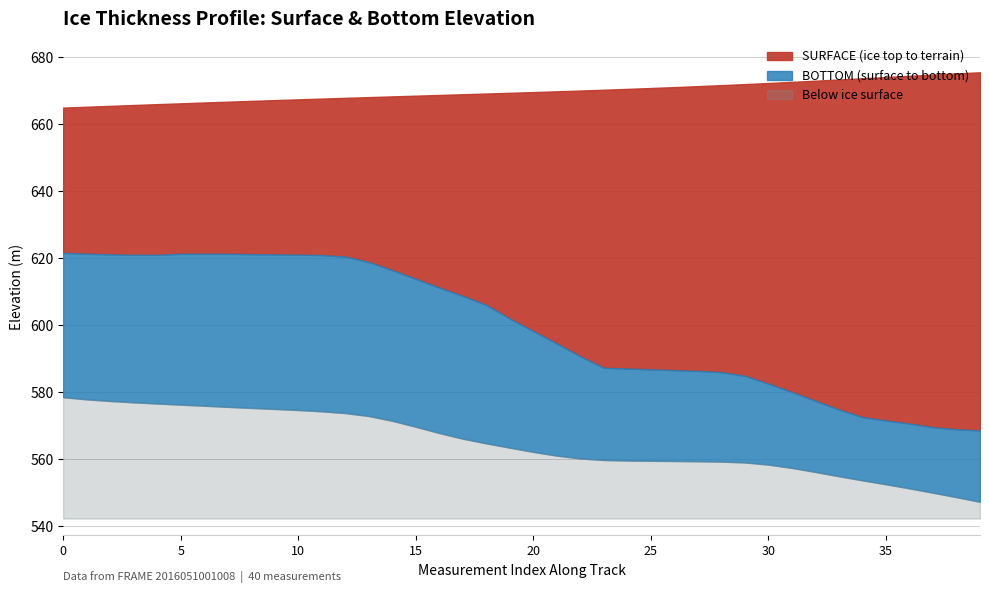

At which category does BOTTOM reach its first local peak?

6